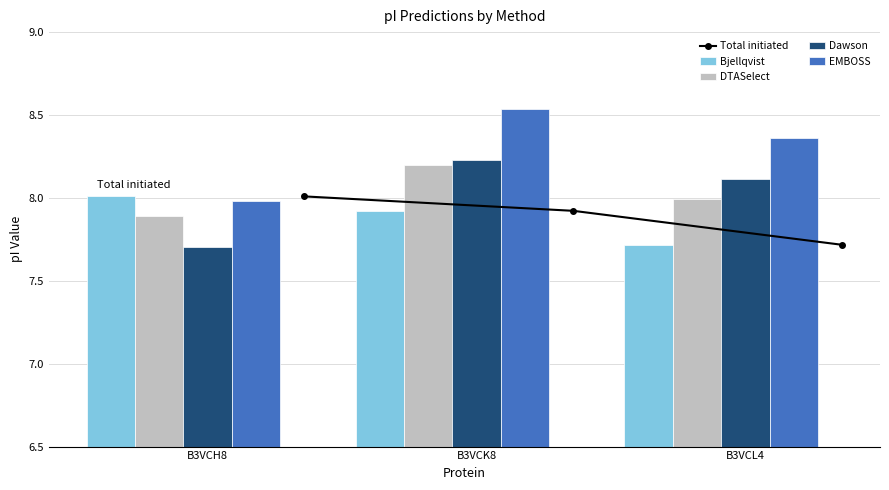

Is it true that Dawson equals 11.0 at B3VCK8?

False